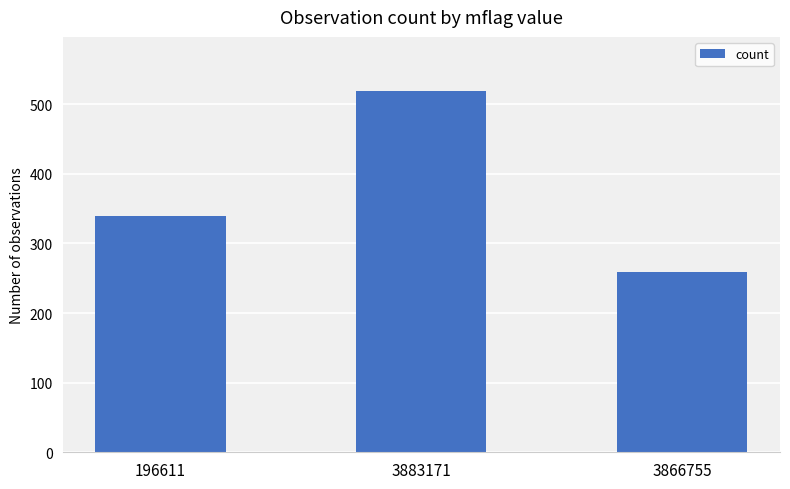

What is the minimum value shown in the chart?

259